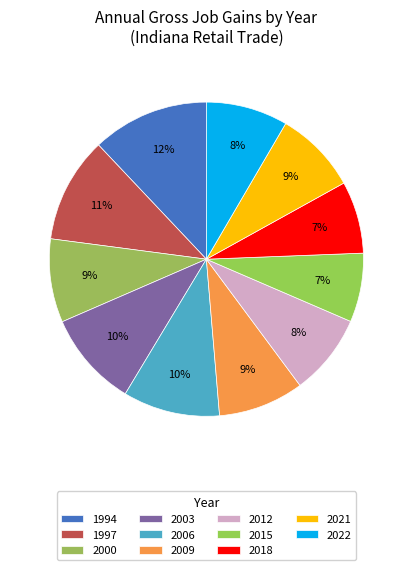

Does 1994 represent more than half of the total?

No